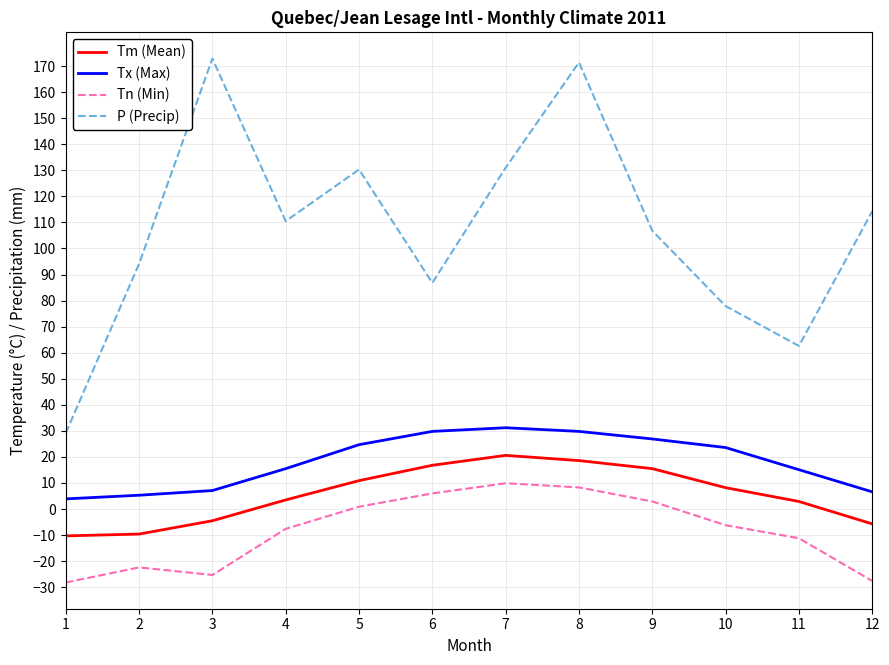

What is the difference between the maximum and minimum values in the P (Precip) series?

143.8